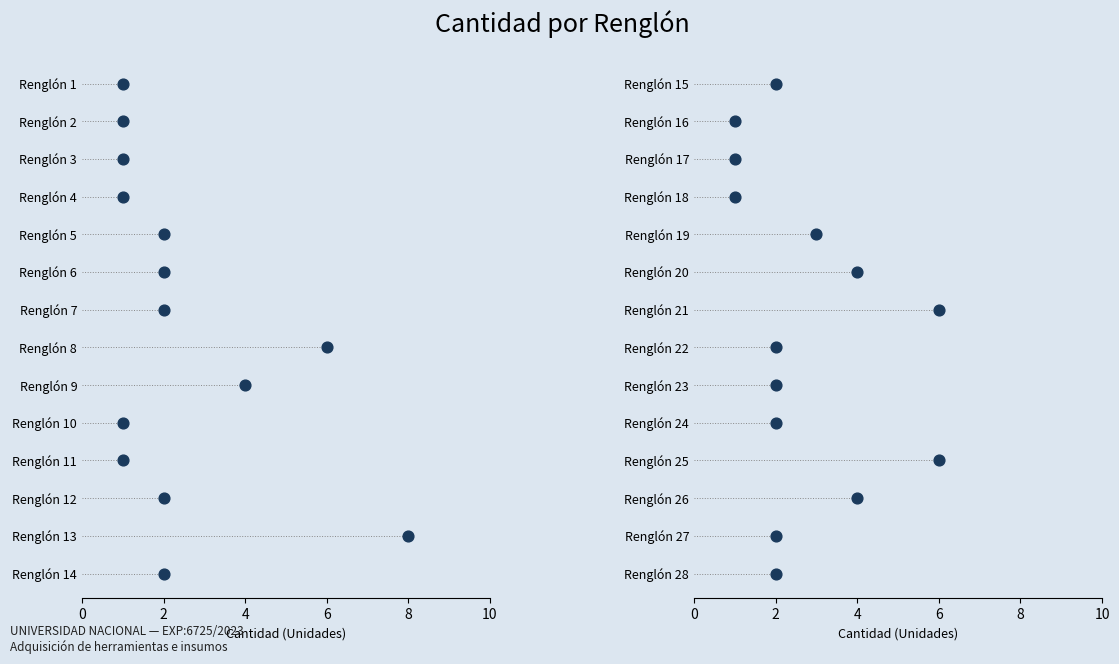

Between 2 and 0, which is larger?

2